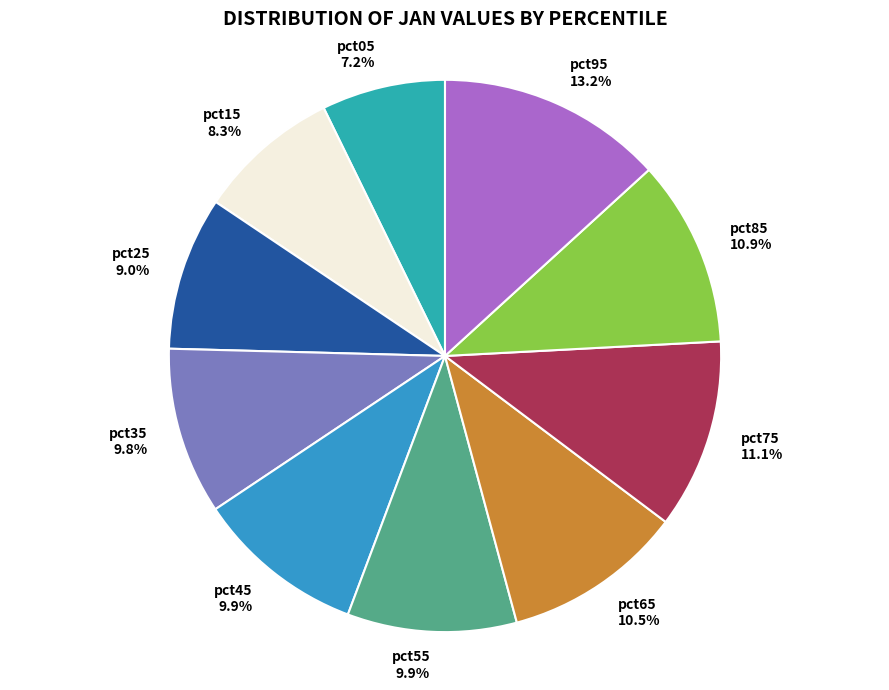

The pct85 slice represents 11% of the pie. True or false?

True